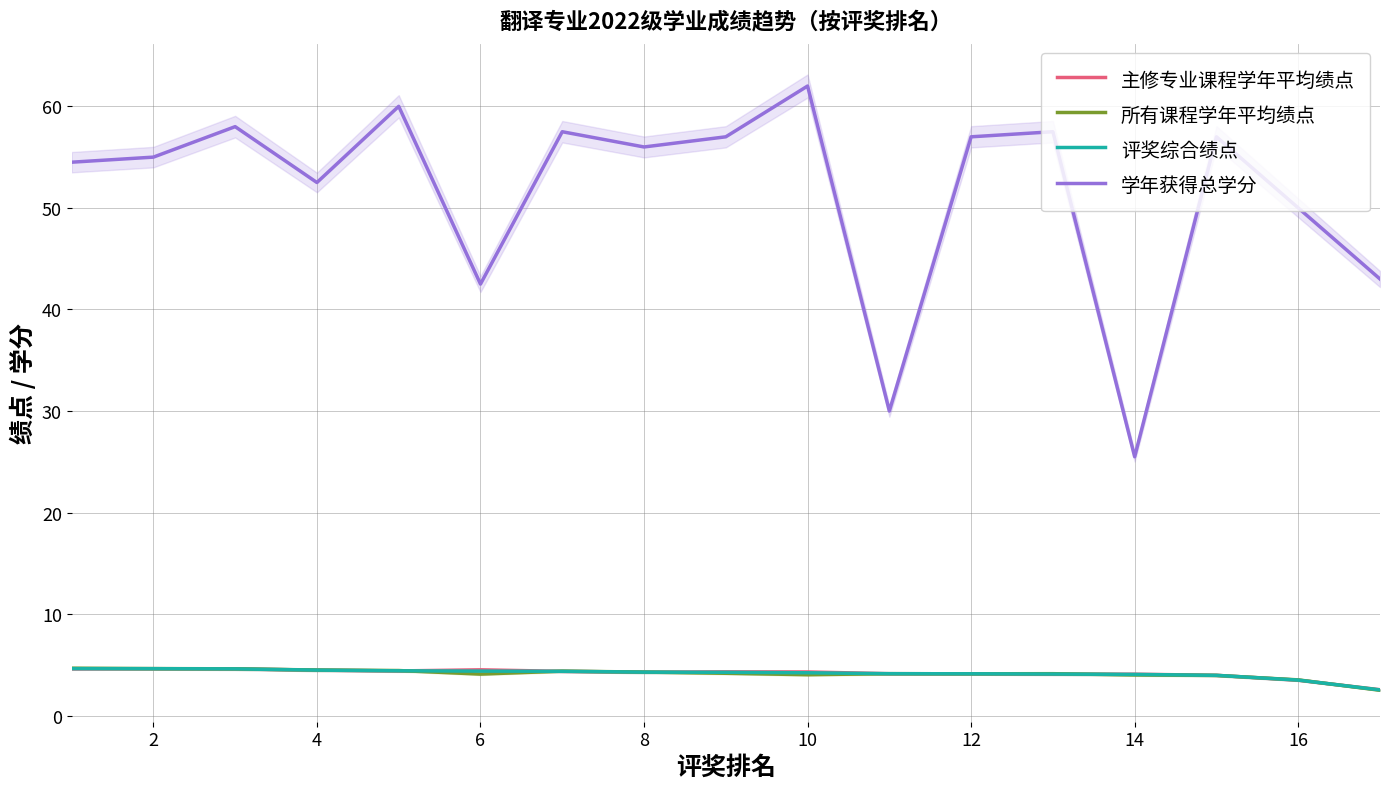

What is the difference between the second highest and second lowest values in the 所有课程学年平均绩点 series?

1.1